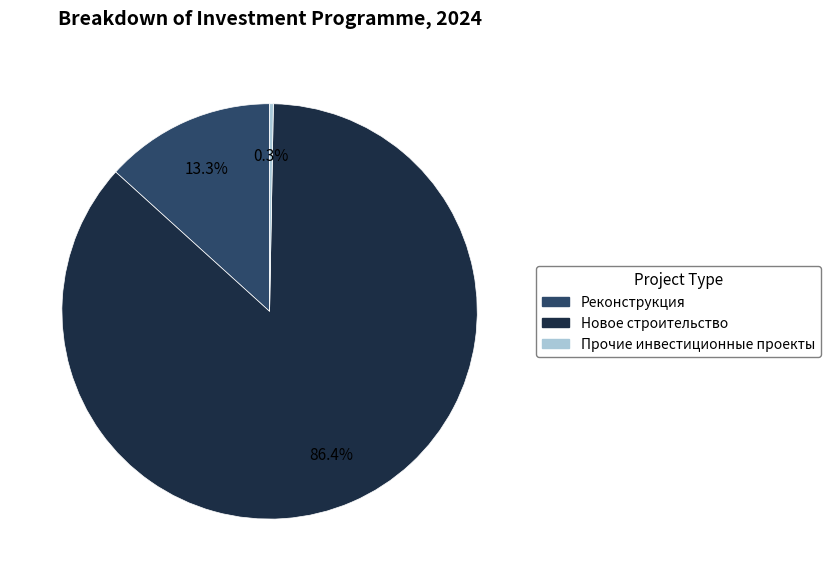

To the nearest percent, what is the combined percentage of Реконструкция and Новое строительство?

100%